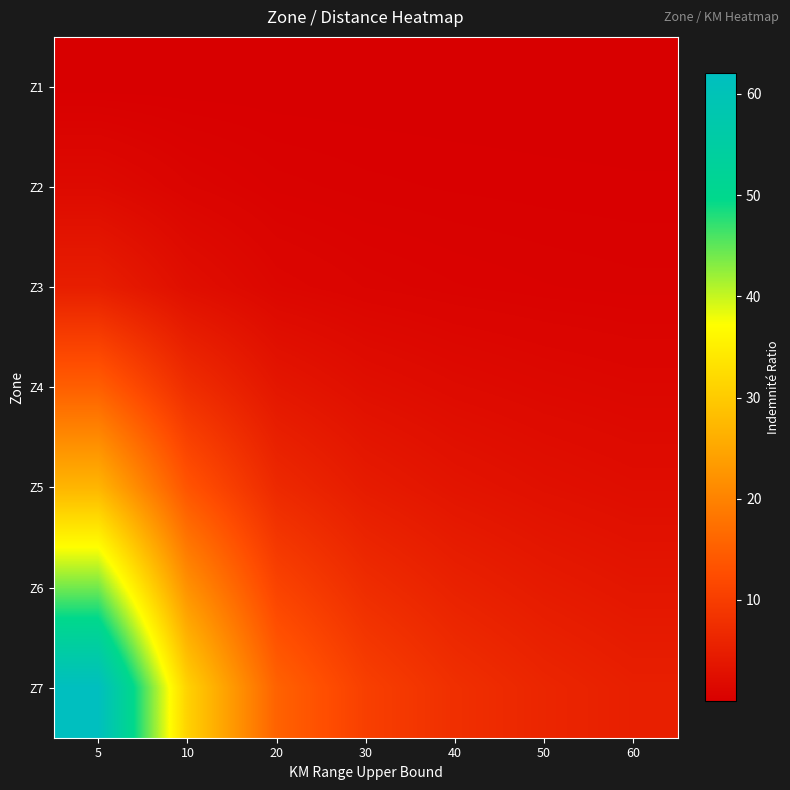

Reading right to left, extract all data points from this chart.

Z1: 60=0.0	50=0.0	40=0.0	30=0.0	20=0.0	10=0.0	5=0.0
Z2: 60=0.1	50=0.2	40=0.2	30=0.3	20=0.4	10=0.9	5=1.8
Z3: 60=0.4	50=0.5	40=0.6	30=0.8	20=1.3	10=2.5	5=5.0
Z4: 60=1.3	50=1.5	40=1.9	30=2.5	20=3.8	10=7.5	5=15.0
Z5: 60=2.3	50=2.7	40=3.4	30=4.5	20=6.8	10=13.5	5=27.0
Z6: 60=3.7	50=4.4	40=5.5	30=7.3	20=11.0	10=22.0	5=44.0
Z7: 60=5.2	50=6.2	40=7.8	30=10.3	20=15.5	10=31.0	5=62.0